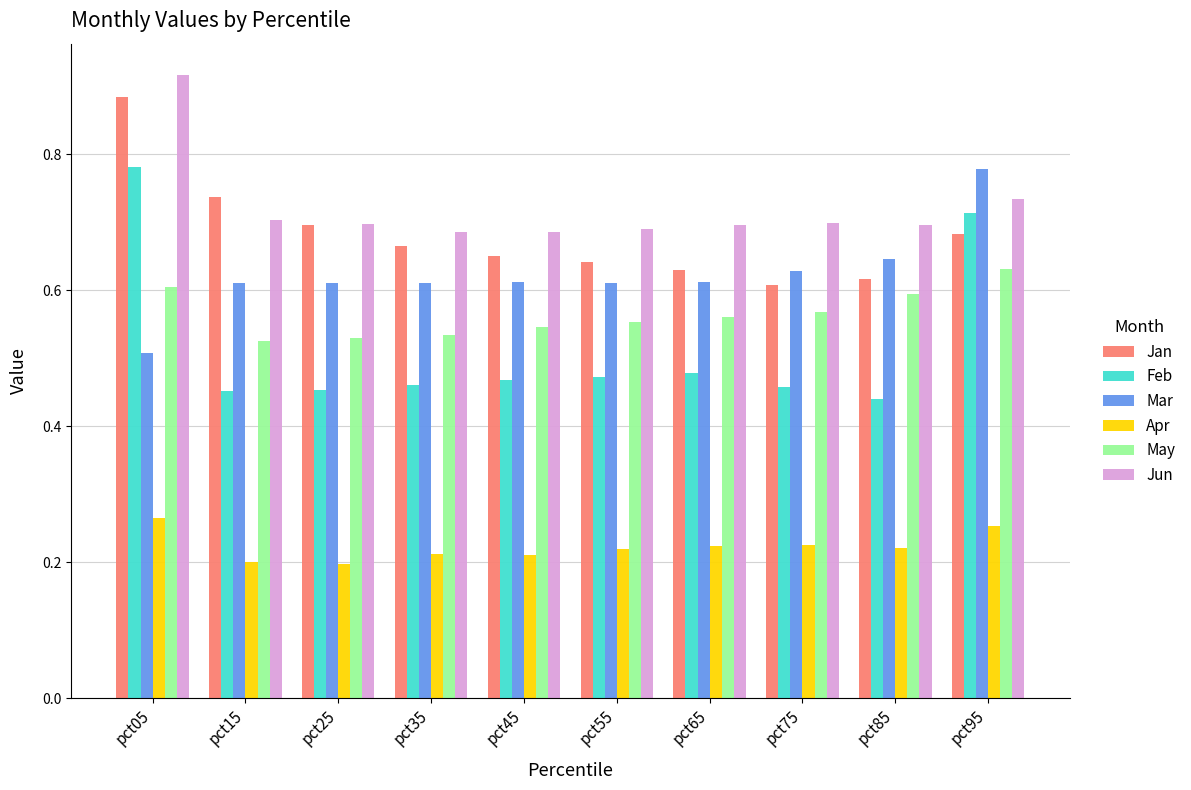

Is the value of Jun at pct95 greater than the value of May at pct95?

Yes